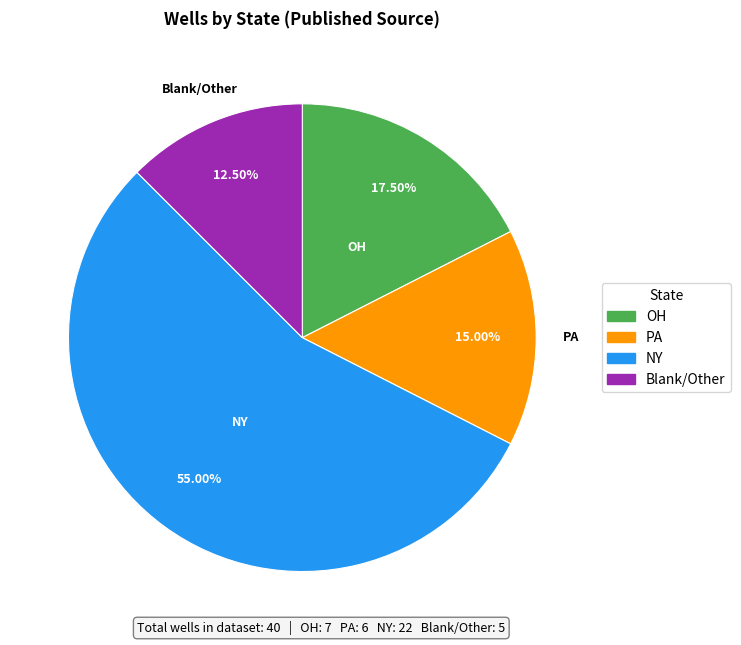

Does any single category account for the majority?

Yes